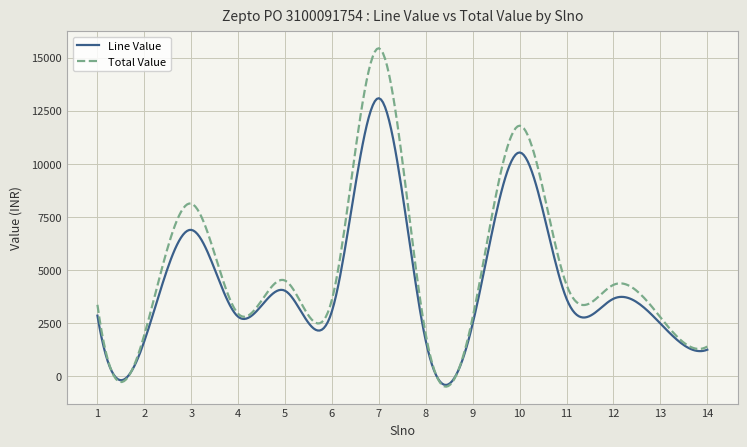

Rank the series by their maximum value, from lowest to highest.

Line Value, Total Value